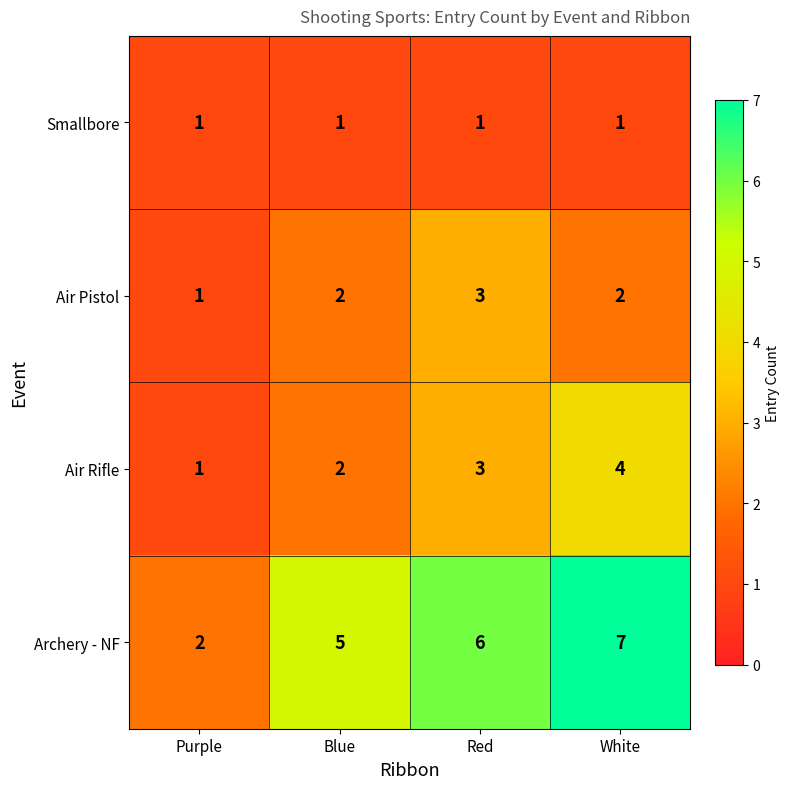

What is the greatest value displayed?

7